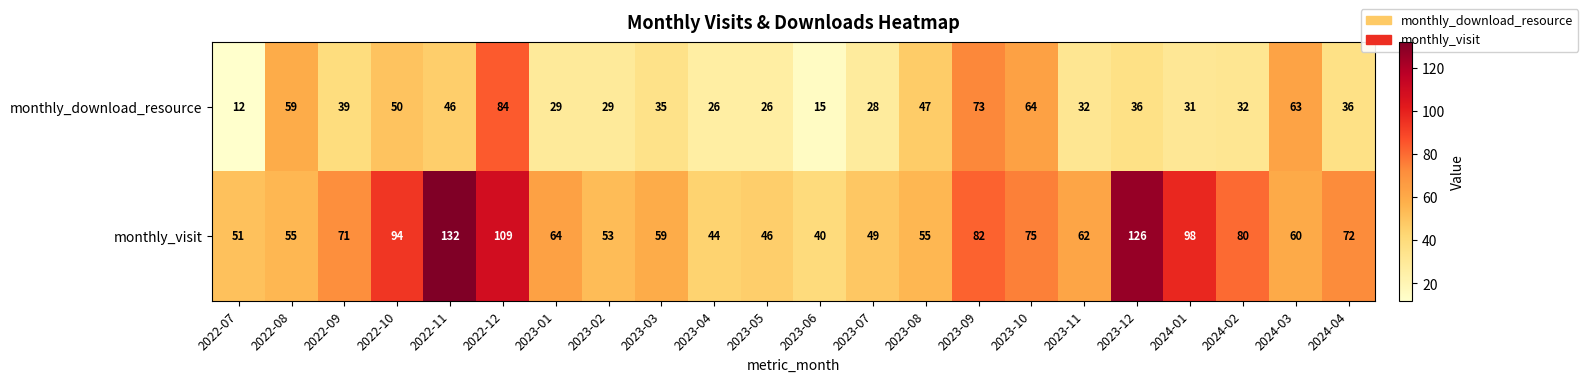

At how many categories does at least one series exceed 28?

22